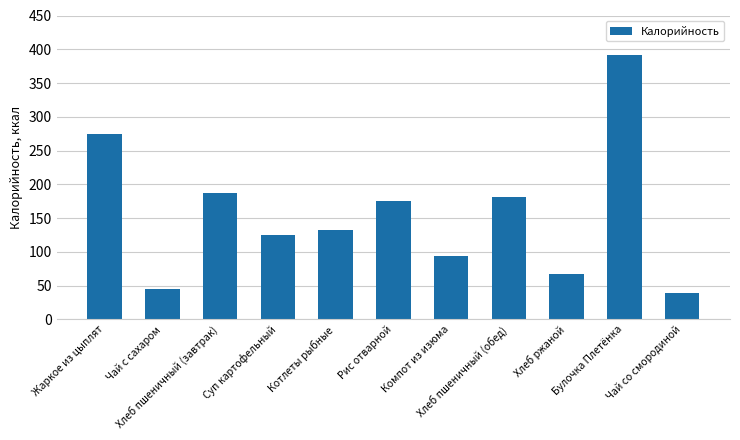

The value at Рис отварной is 304. True or false?

False